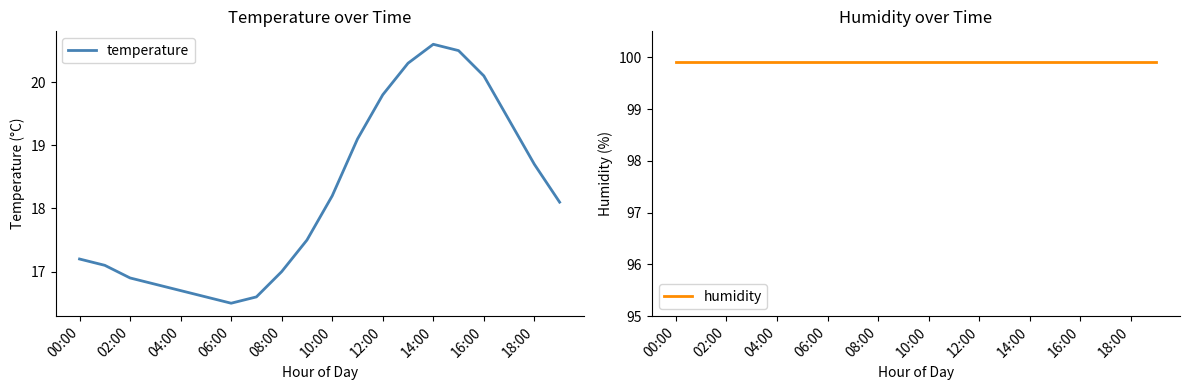

Where does the temperature series first go above 18?

10:00